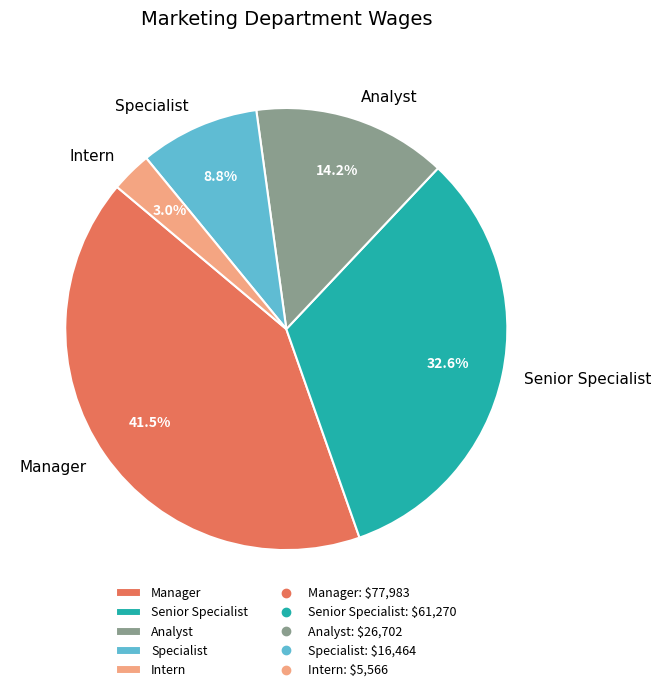

How many segments does this pie chart have?

5